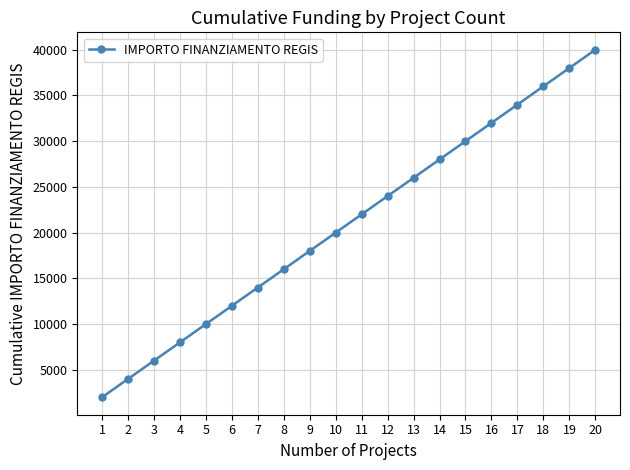

How many data points does each series have?

20